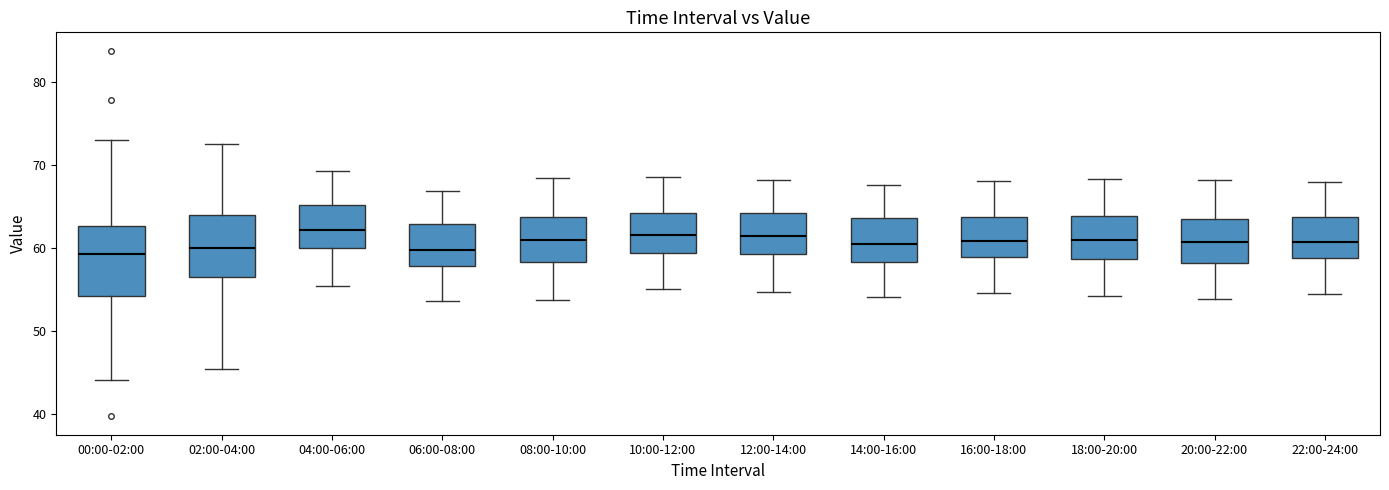

Reading left to right, transcribe this box plot: for each box, give where its median line is, the range the box spans, and where its two whiskers end, as read against the y-axis. The values are not printed on the chart, so give them approximately, as read against the axis.

00:00-02:00: median 59, box 54 to 63, whiskers 44 to 73
02:00-04:00: median 60, box 57 to 64, whiskers 46 to 73
04:00-06:00: median 62, box 60 to 65, whiskers 55 to 69
06:00-08:00: median 60, box 58 to 63, whiskers 54 to 67
08:00-10:00: median 61, box 58 to 64, whiskers 54 to 69
10:00-12:00: median 62, box 59 to 64, whiskers 55 to 69
12:00-14:00: median 61, box 59 to 64, whiskers 55 to 68
14:00-16:00: median 61, box 58 to 64, whiskers 54 to 68
16:00-18:00: median 61, box 59 to 64, whiskers 55 to 68
18:00-20:00: median 61, box 59 to 64, whiskers 54 to 68
20:00-22:00: median 61, box 58 to 64, whiskers 54 to 68
22:00-24:00: median 61, box 59 to 64, whiskers 55 to 68